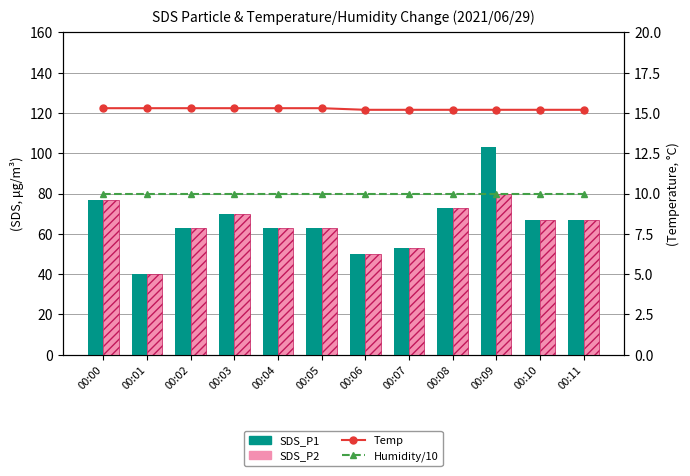

Are the bars grouped side by side (vs. stacked)?

Yes